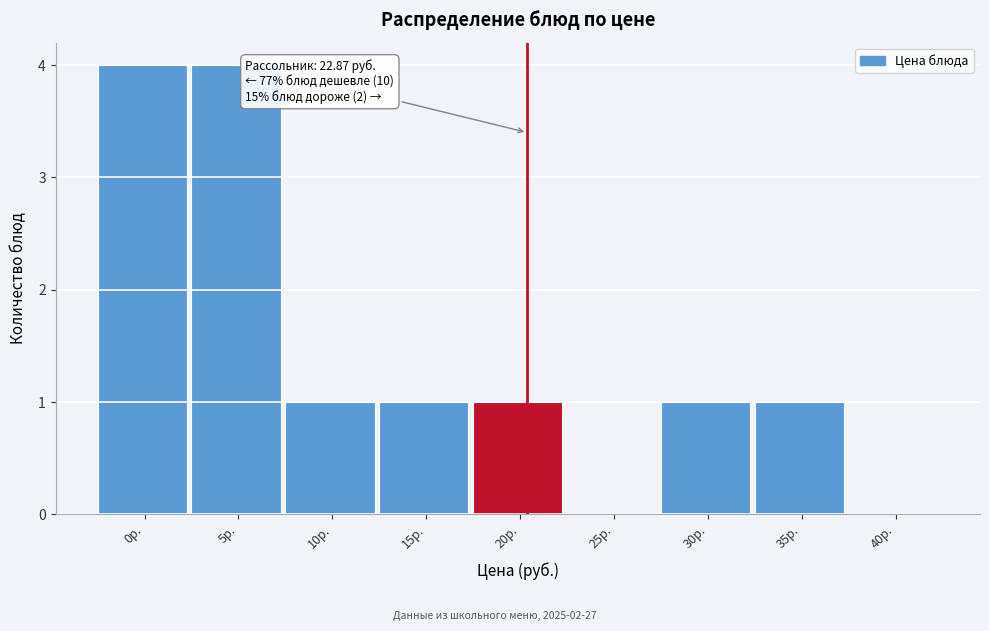

Reading left to right, what are all the values shown in this chart?

0р.=4	5р.=4	10р.=1	15р.=1	20р.=1	25р.=0	30р.=1	35р.=1	40р.=0